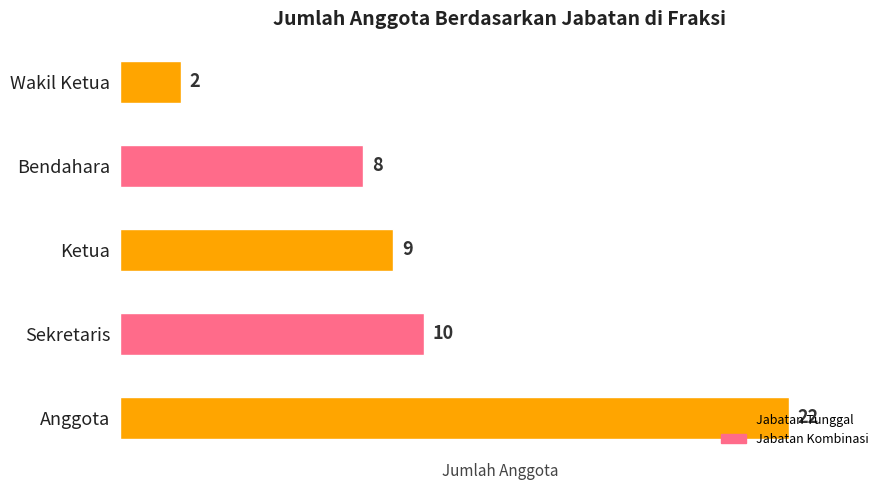

Which has a higher value, Anggota or Sekretaris?

Anggota